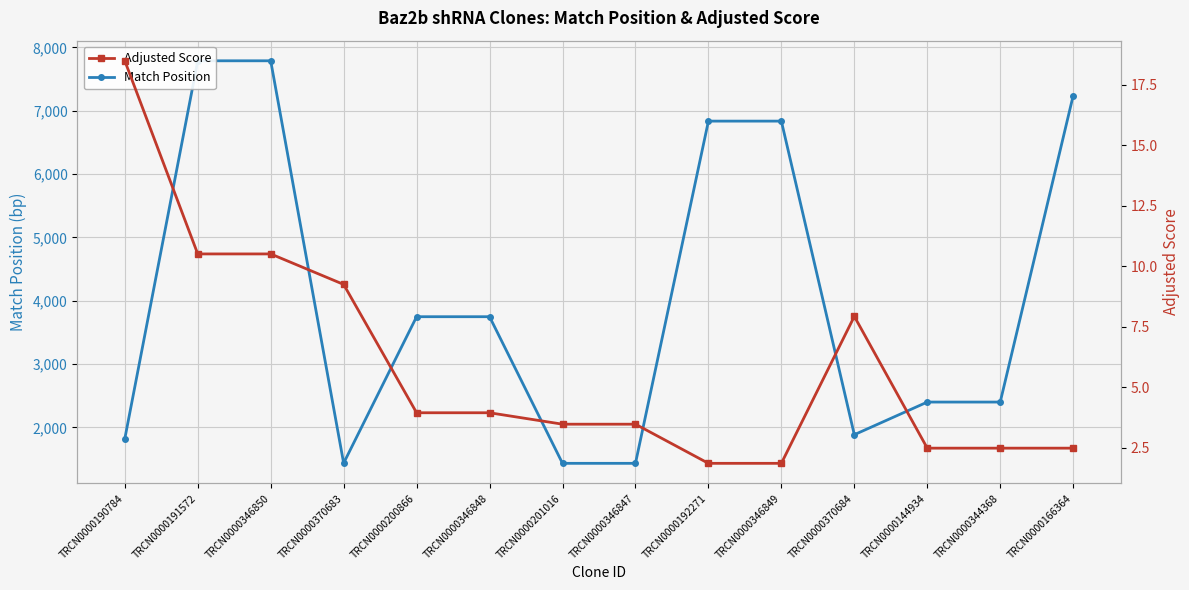

What is the difference between the maximum and minimum values in the Match Position series?

6353.0